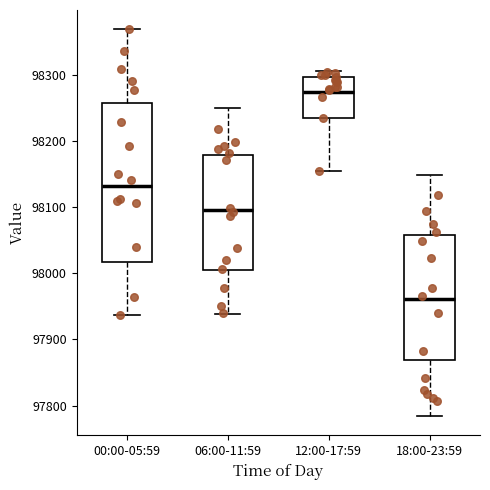

Reading left to right, transcribe this box plot: for each box, give where its median line is, the range the box spans, and where its two whiskers end, as read against the y-axis. The values are not printed on the chart, so give them approximately, as read against the axis.

00:00-05:59: median 98130, box 98020 to 98260, whiskers 97940 to 98370
06:00-11:59: median 98100, box 98010 to 98180, whiskers 97940 to 98250
12:00-17:59: median 98270, box 98230 to 98300, whiskers 98150 to 98310
18:00-23:59: median 97960, box 97870 to 98060, whiskers 97780 to 98150